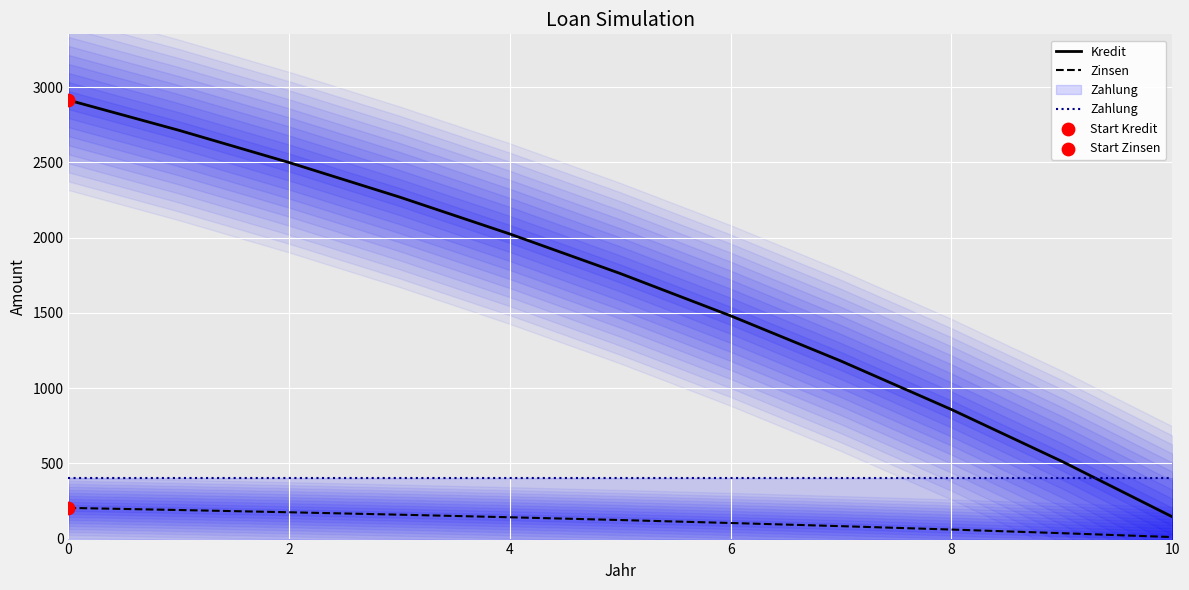

Which series reaches the maximum Y coordinate?

Kredit